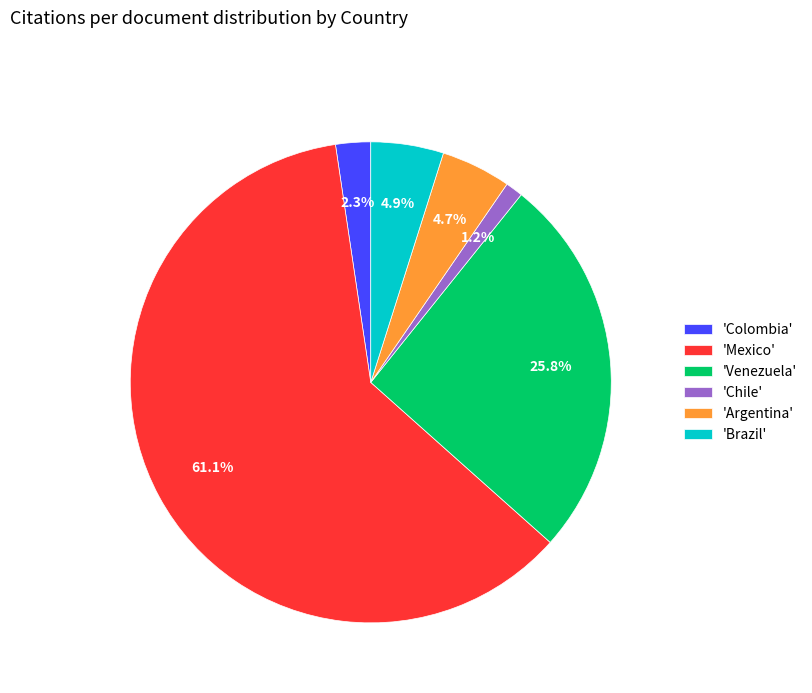

Do 'Colombia' and 'Brazil' together represent more than half of the pie?

No